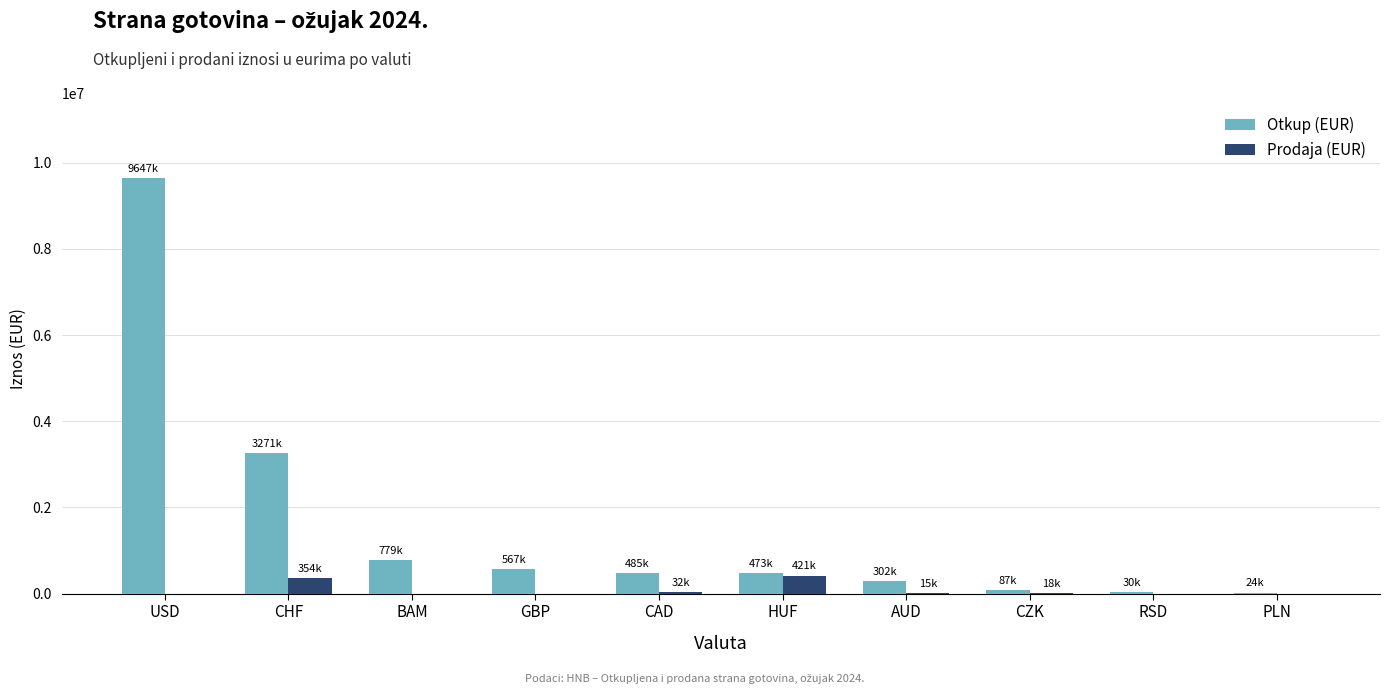

Is it true that Otkup (EUR) equals 485026 at CAD?

True